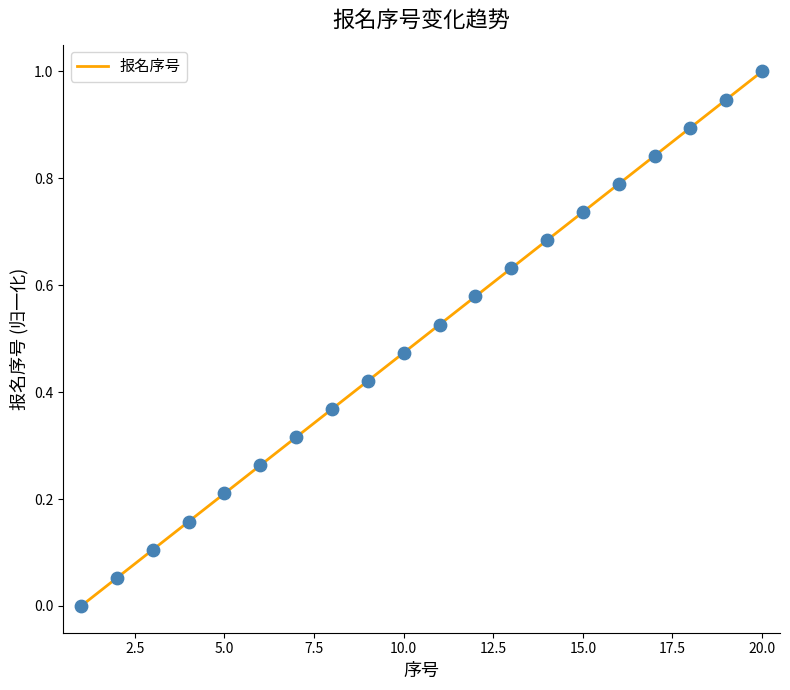

What is the difference between the maximum and minimum values?

1.0